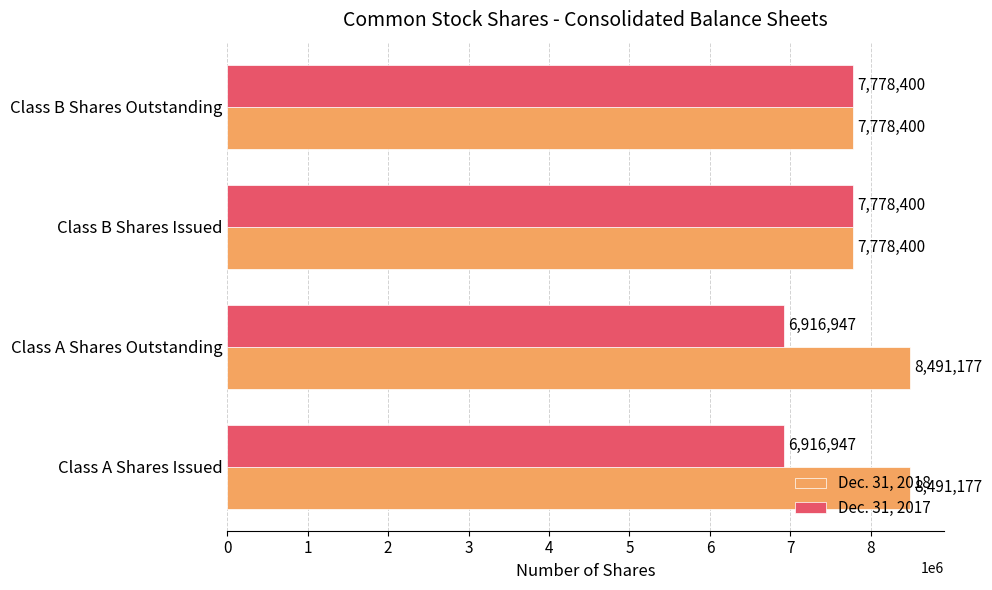

Which series has the widest spread of values?

Dec. 31, 2017